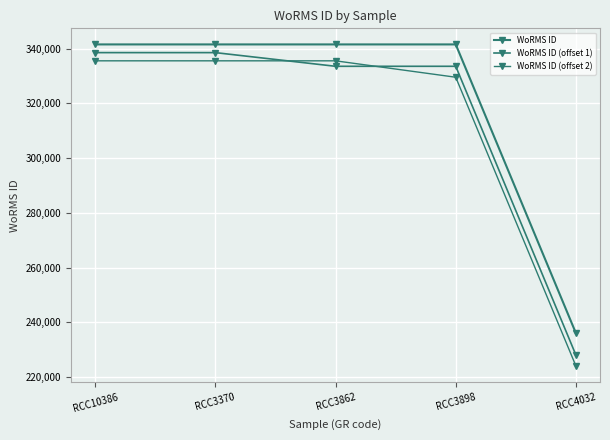

How many data points does each series have?

5